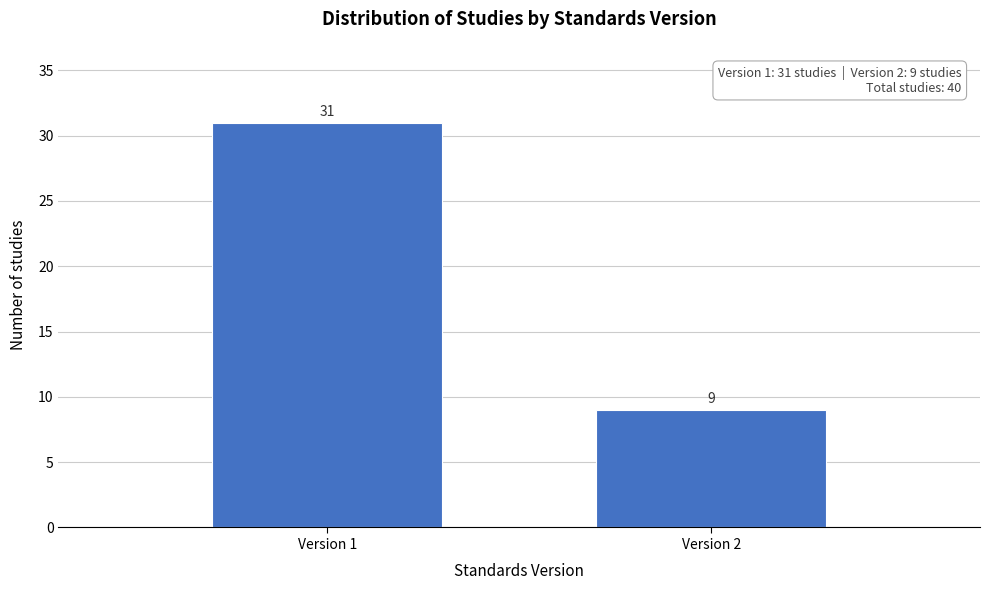

Reading left to right, transcribe all the data shown in this chart.

Version 1=31	Version 2=9